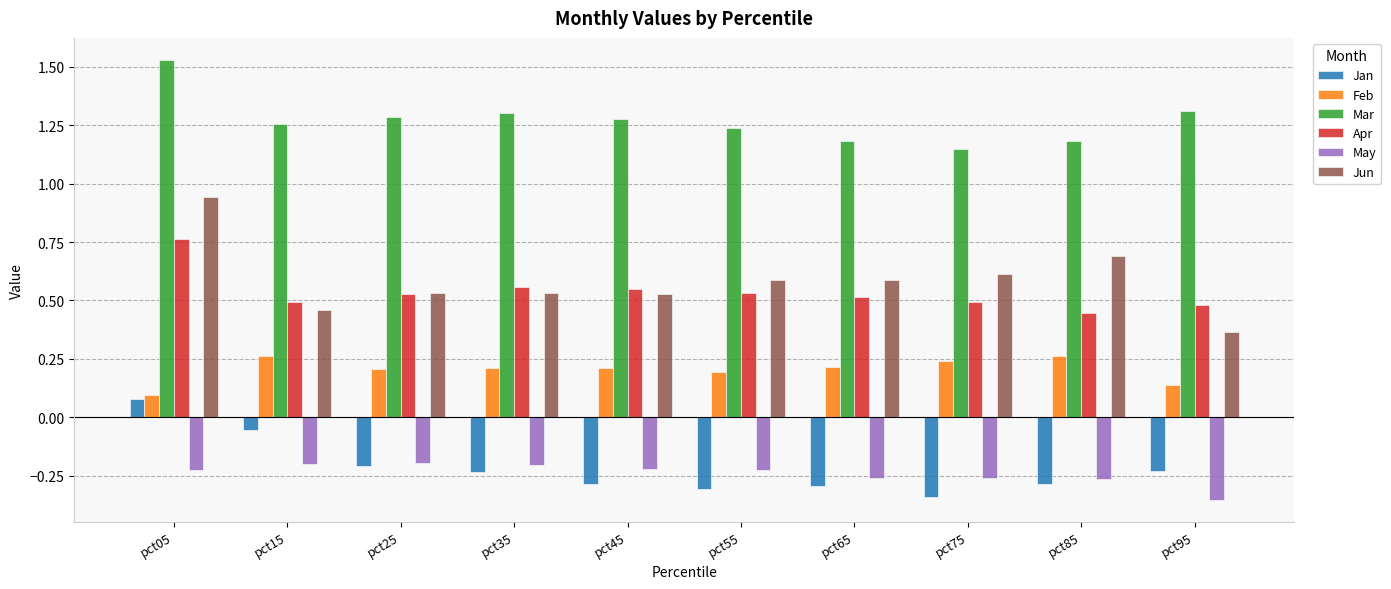

The May series shows -0.2 at pct35. True or false?

True